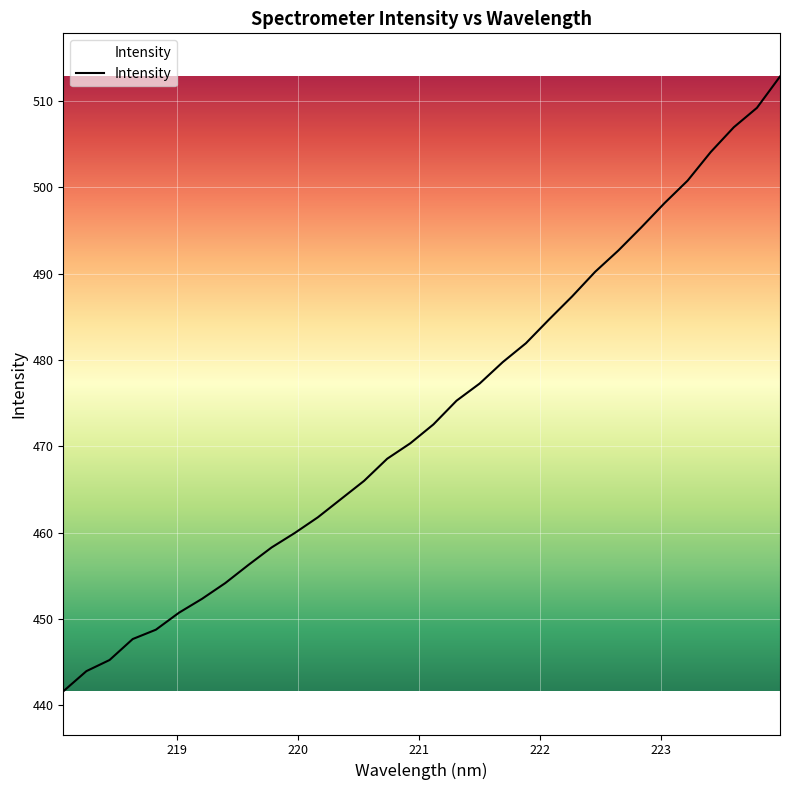

What is the smallest value displayed?

441.6